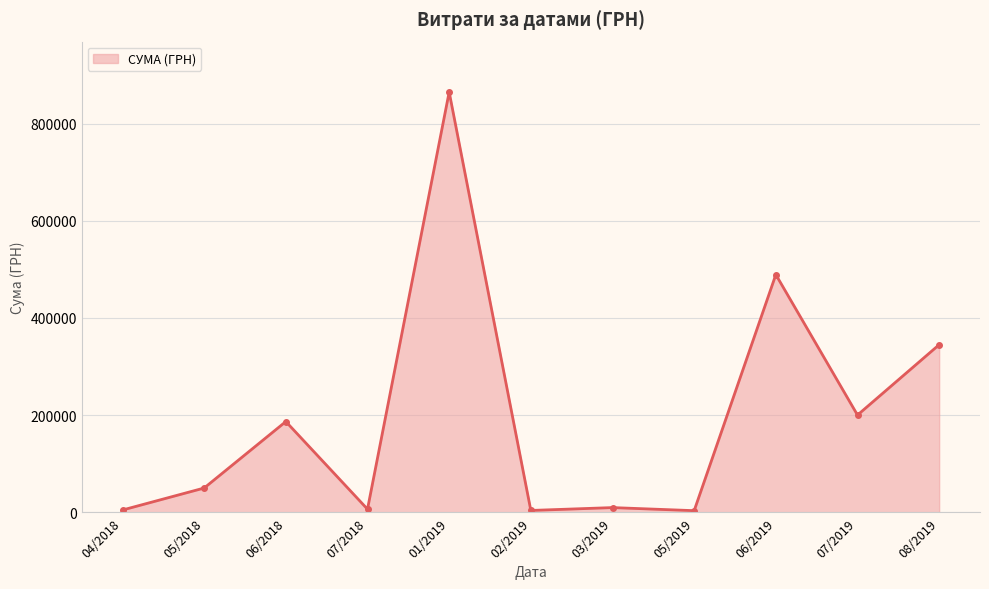

True or false: there are more than 0 points higher than both neighbors.

True